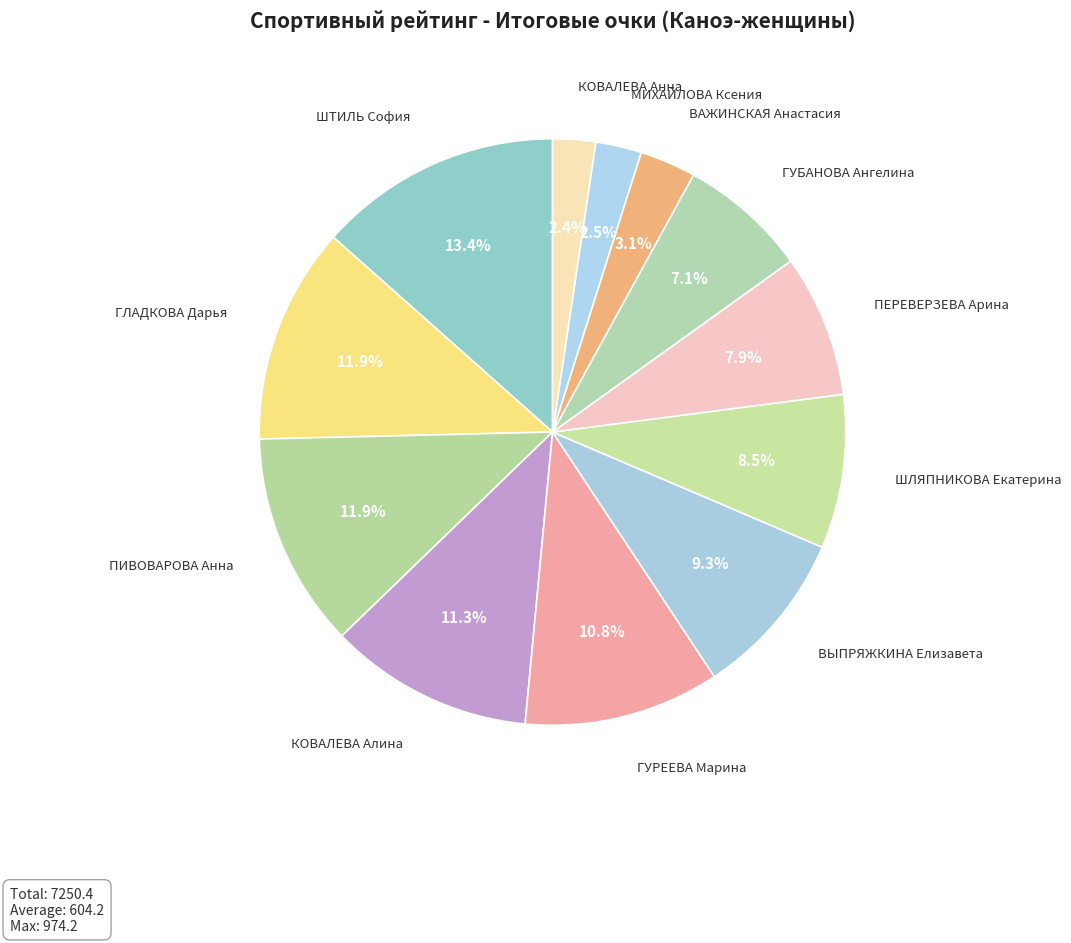

To the nearest percent, what is the difference between the largest and smallest slice percentages?

11%